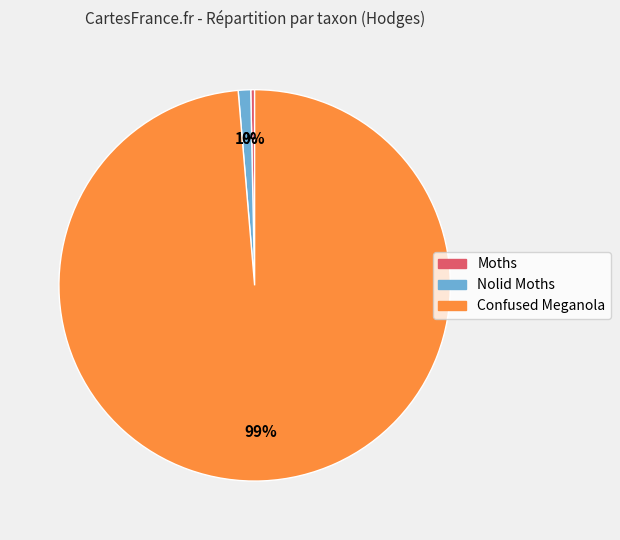

To the nearest percent, what is the difference between the Confused Meganola and Nolid Moths slice percentages?

98%